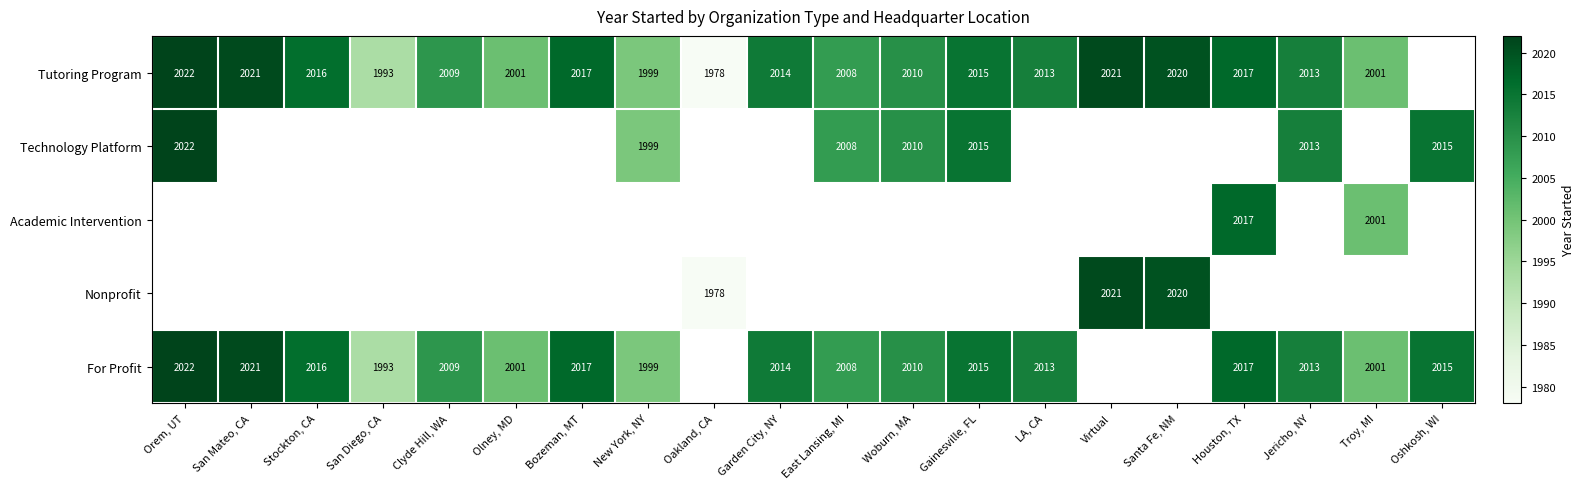

At how many categories does at least one series exceed 1982?

19